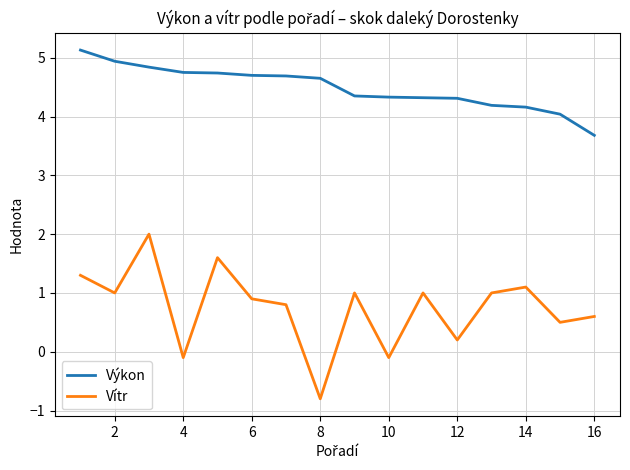

How many lines are shown in the chart?

2